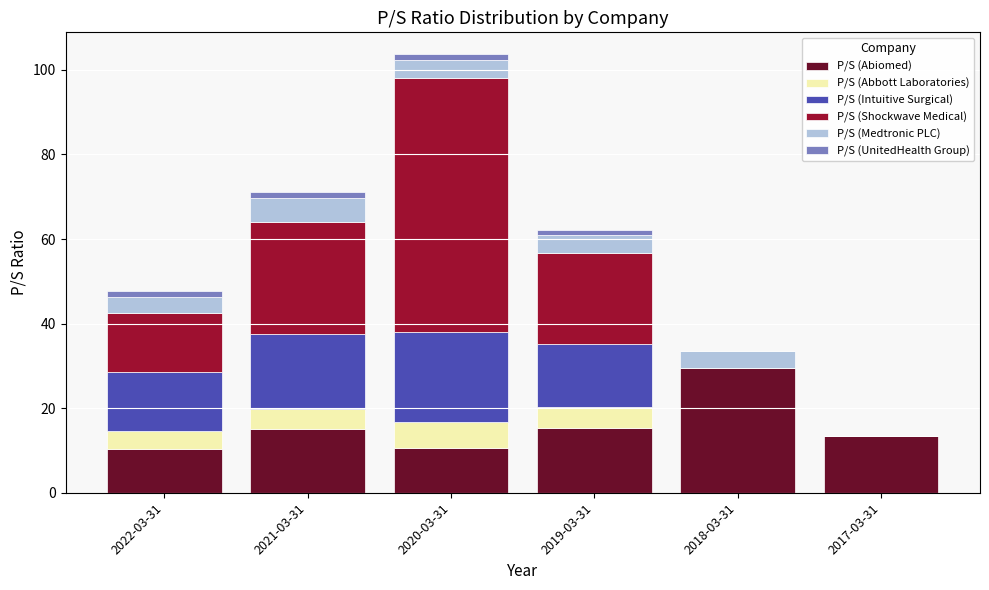

At which label does P/S (Abiomed) reach its peak?

2018-03-31